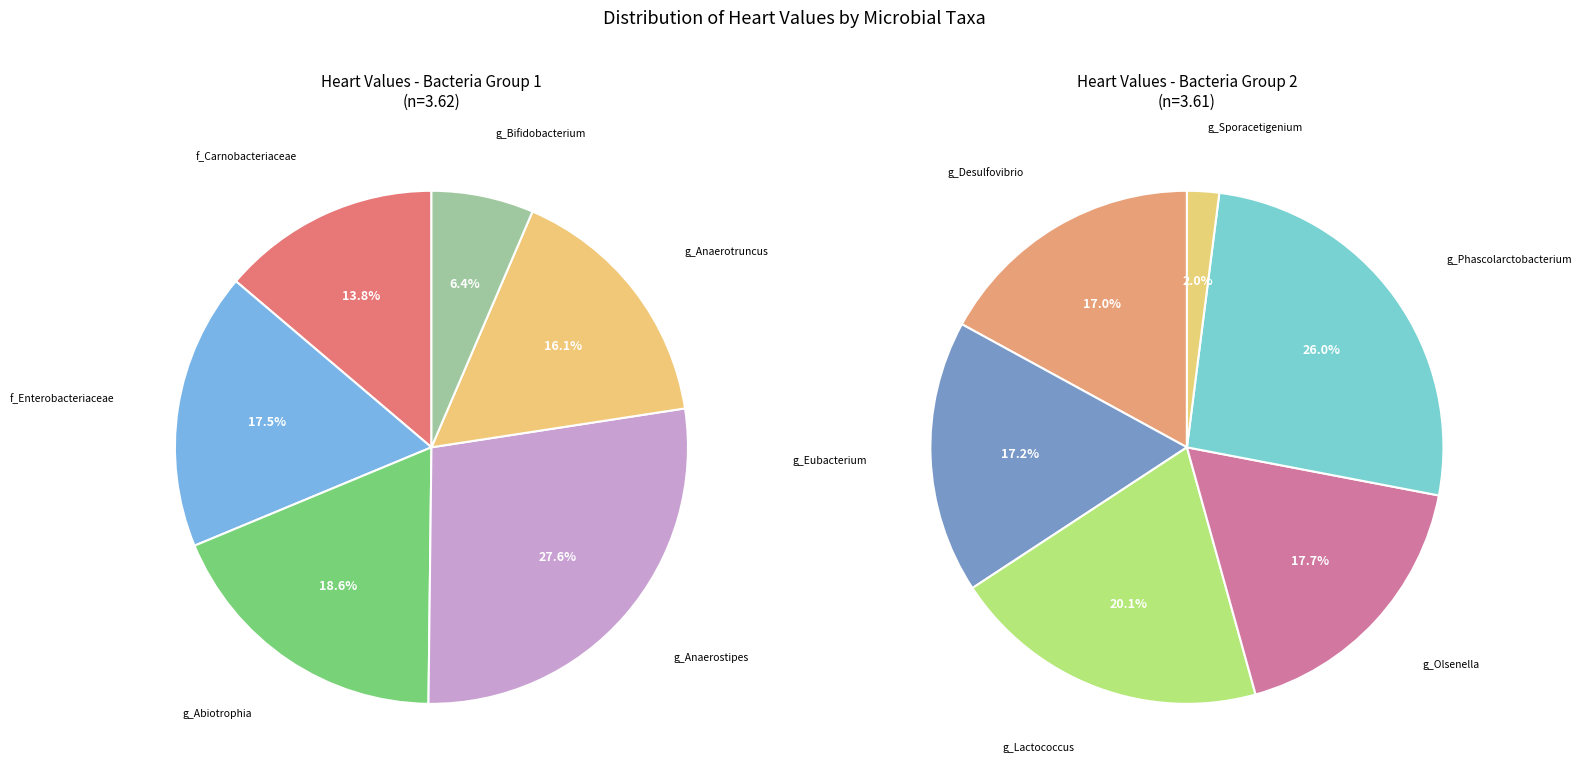

Does genus_Phascolarctobacterium represent more than half of the total?

No